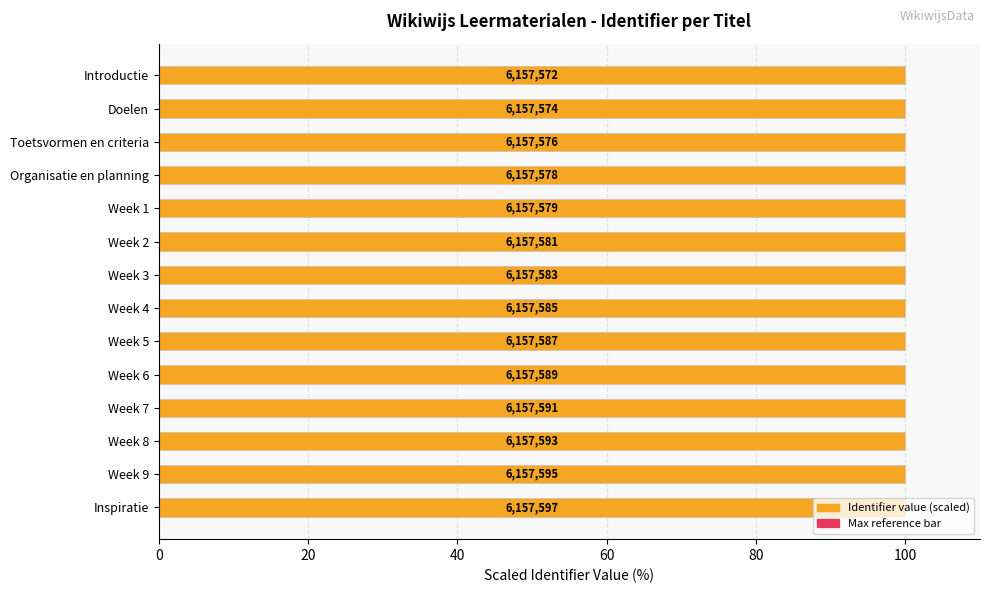

Which series has the largest total across all categories?

Identifier (scaled)